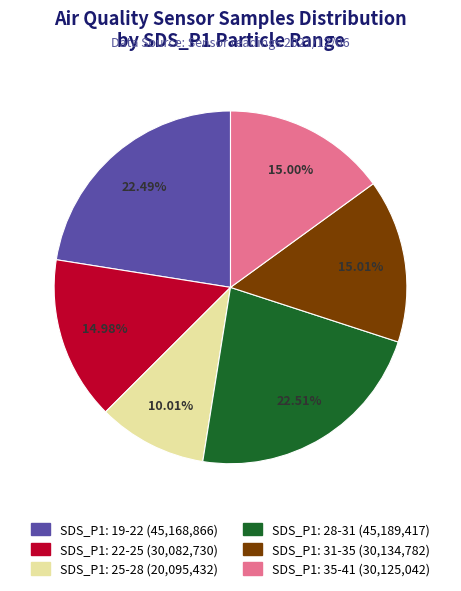

Is there any slice that represents more than half of the pie?

No